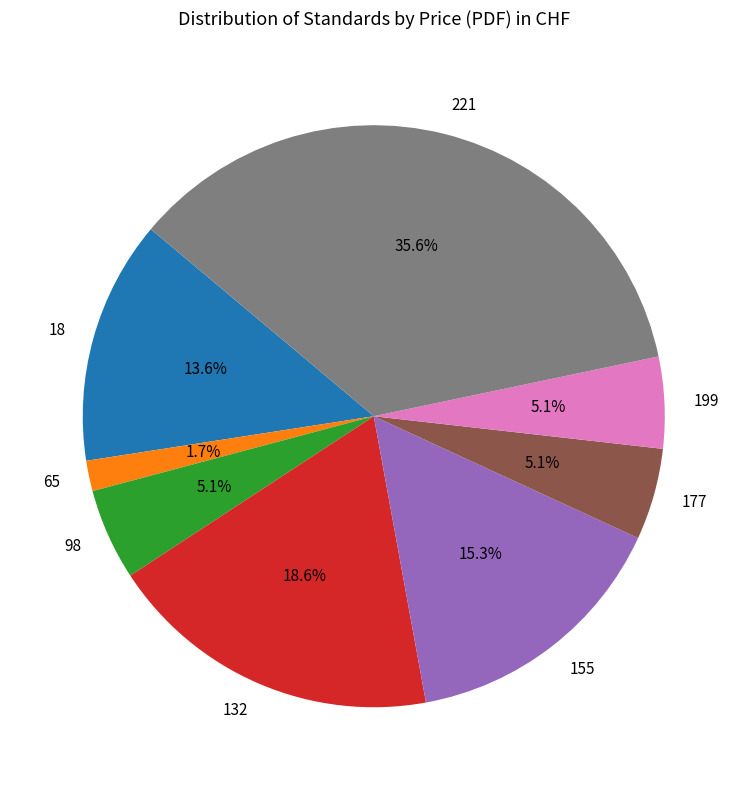

Between 65 and 18, which is larger?

18